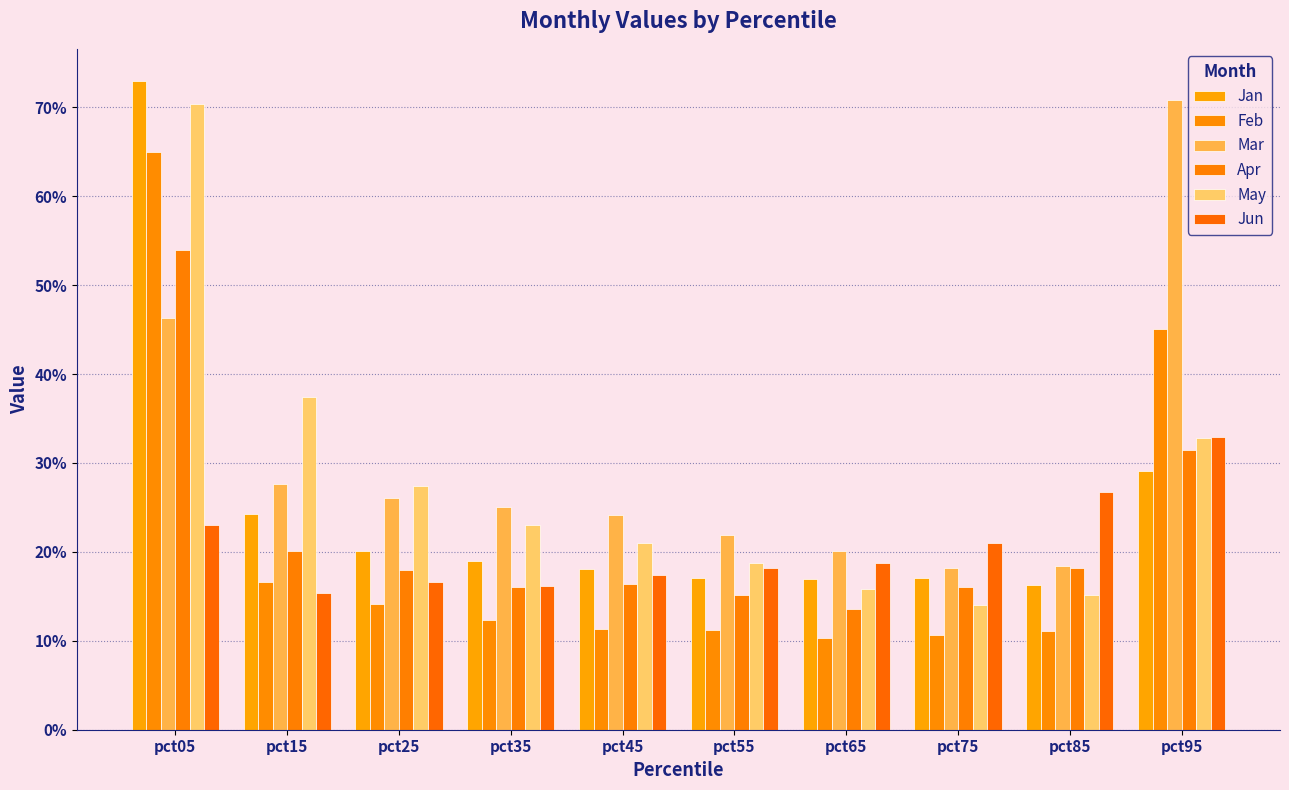

Does the chart contain stacked bars?

No